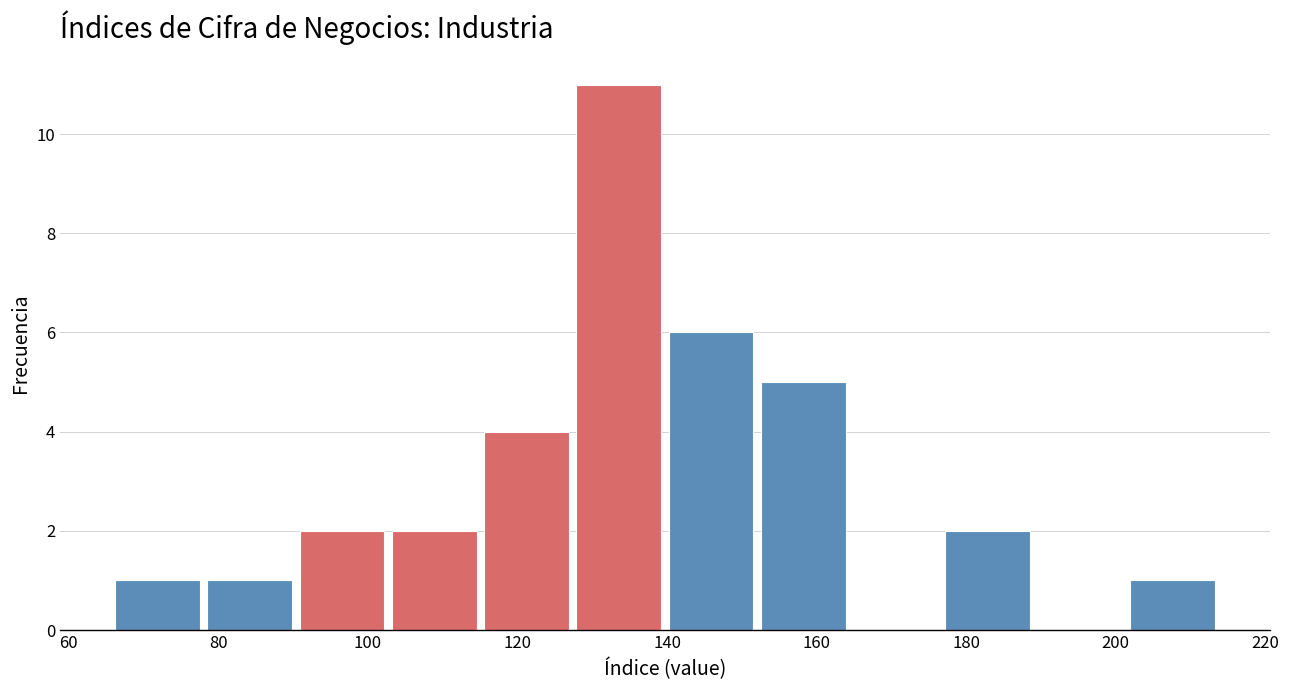

How tall is the bar that spans 128 to 140 on the x-axis? Neither the bar edges nor the heights are printed on the chart, so give them approximately, as read against the axes.

11